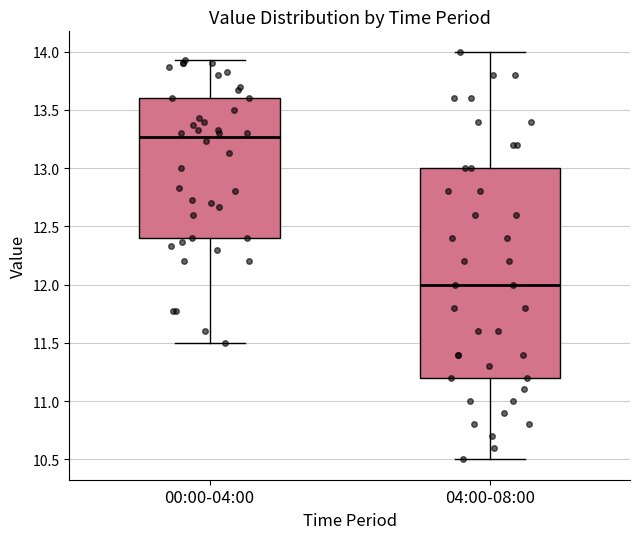

Where does the lower whisker of the box for 04:00-08:00 end on the y-axis? The values are not printed on the chart, so give them approximately, as read against the axis.

10.50